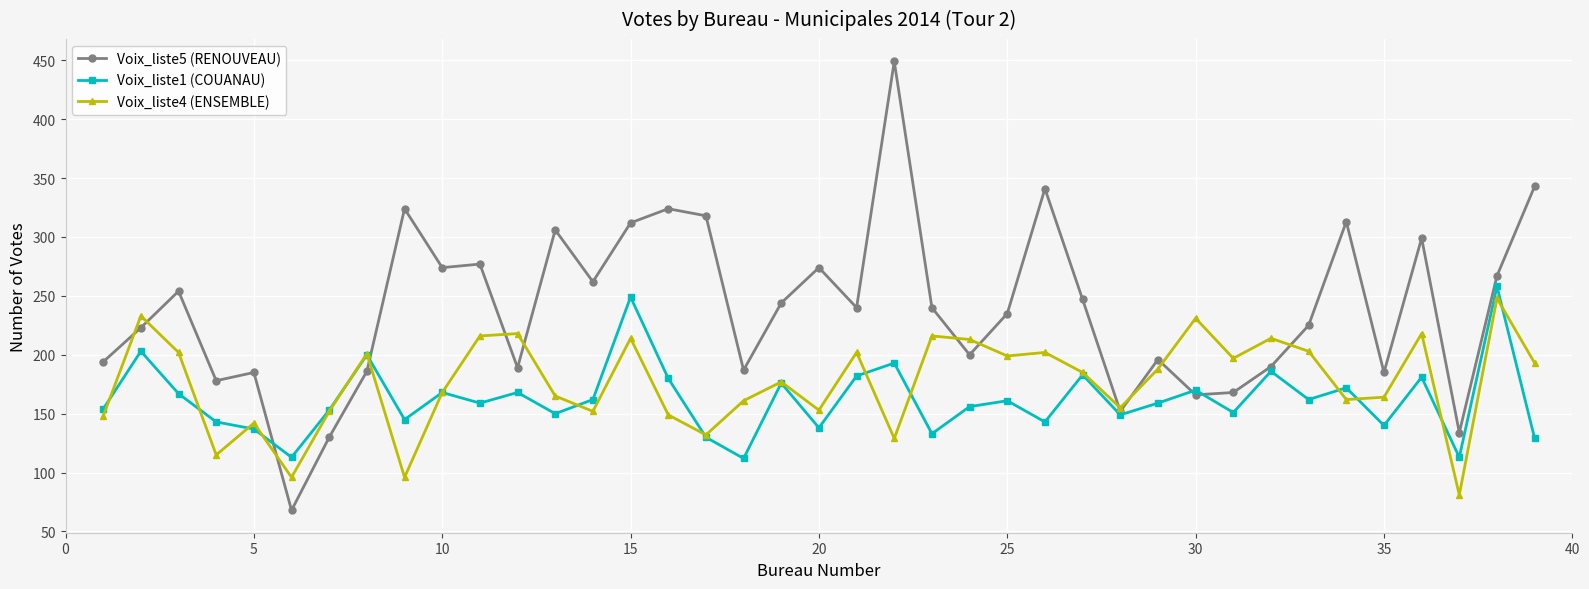

What is the value of the Voix_liste5 (RENOUVEAU) point at the 10th from the left?

274